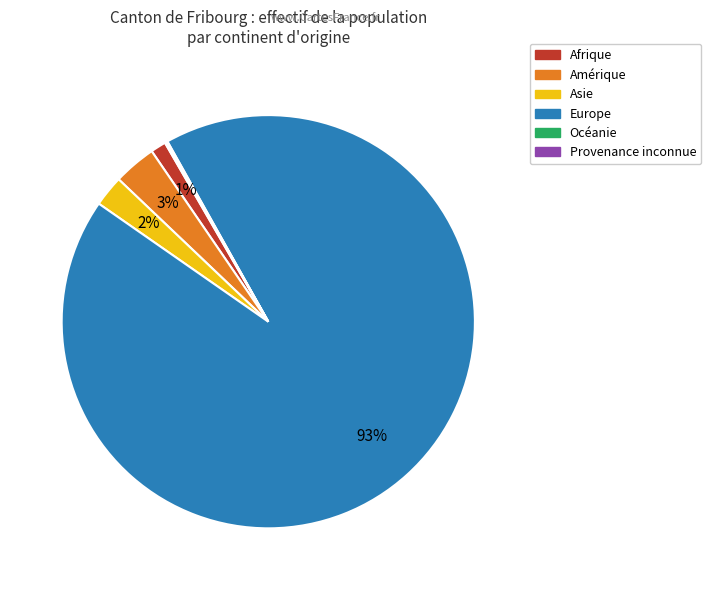

Does any single category account for the majority?

Yes